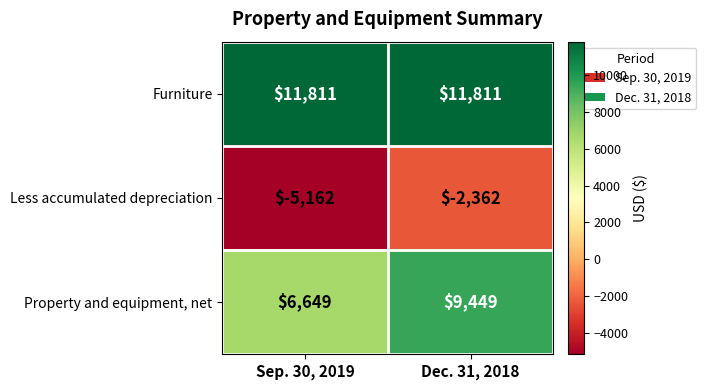

Reading left to right, extract all data points from this chart.

Furniture: Sep. 30, 2019=11811	Dec. 31, 2018=11811
Less accumulated depreciation: Sep. 30, 2019=-5162	Dec. 31, 2018=-2362
Property and equipment, net: Sep. 30, 2019=6649	Dec. 31, 2018=9449